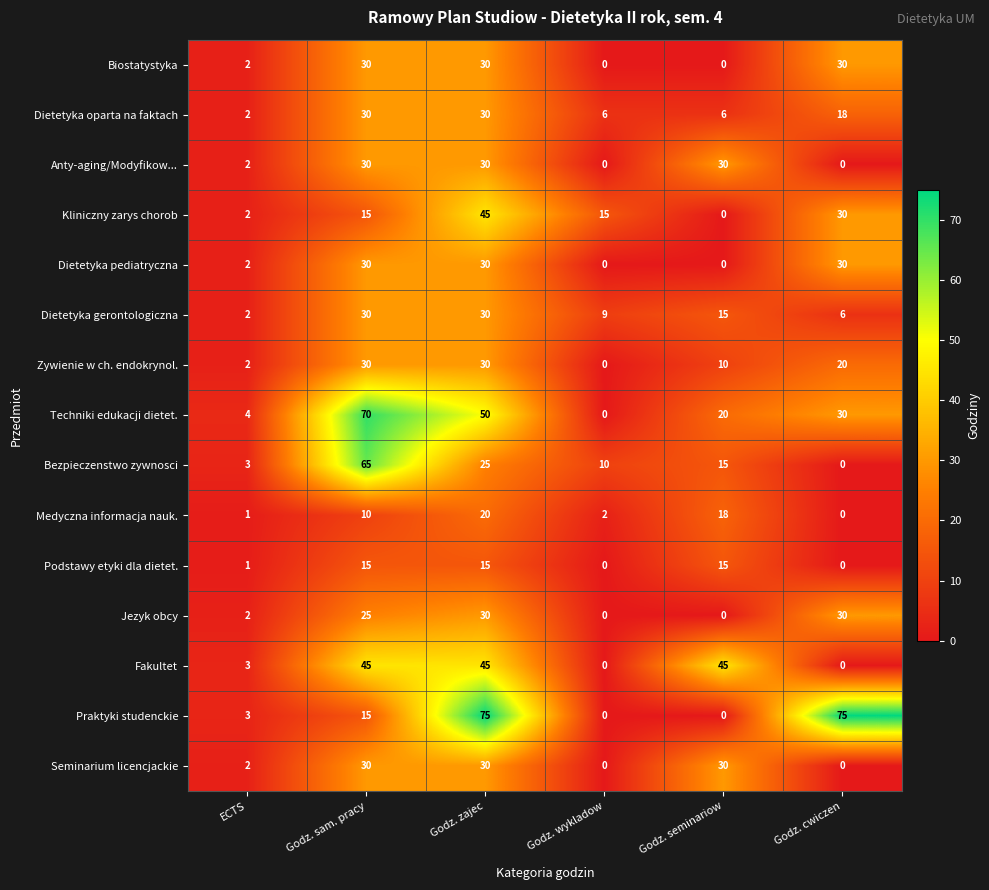

What is the difference between the second highest and minimum values in the Medyczna informacja nauk. series?

18